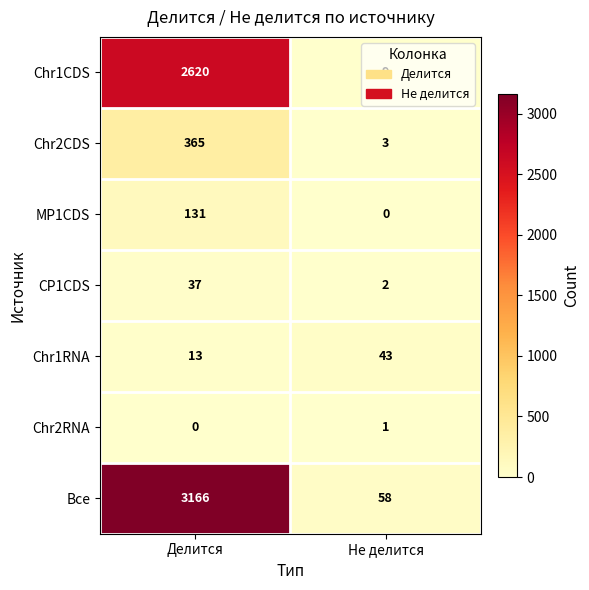

What is the maximum value shown in the chart?

3166